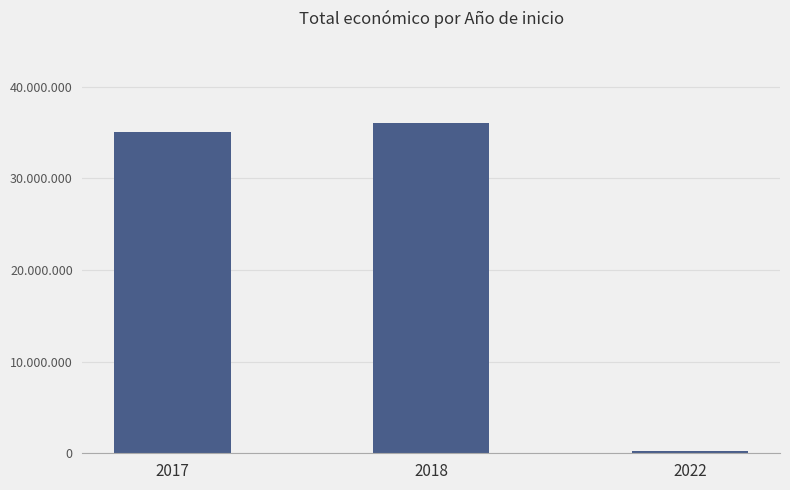

Does the chart contain any negative values?

No